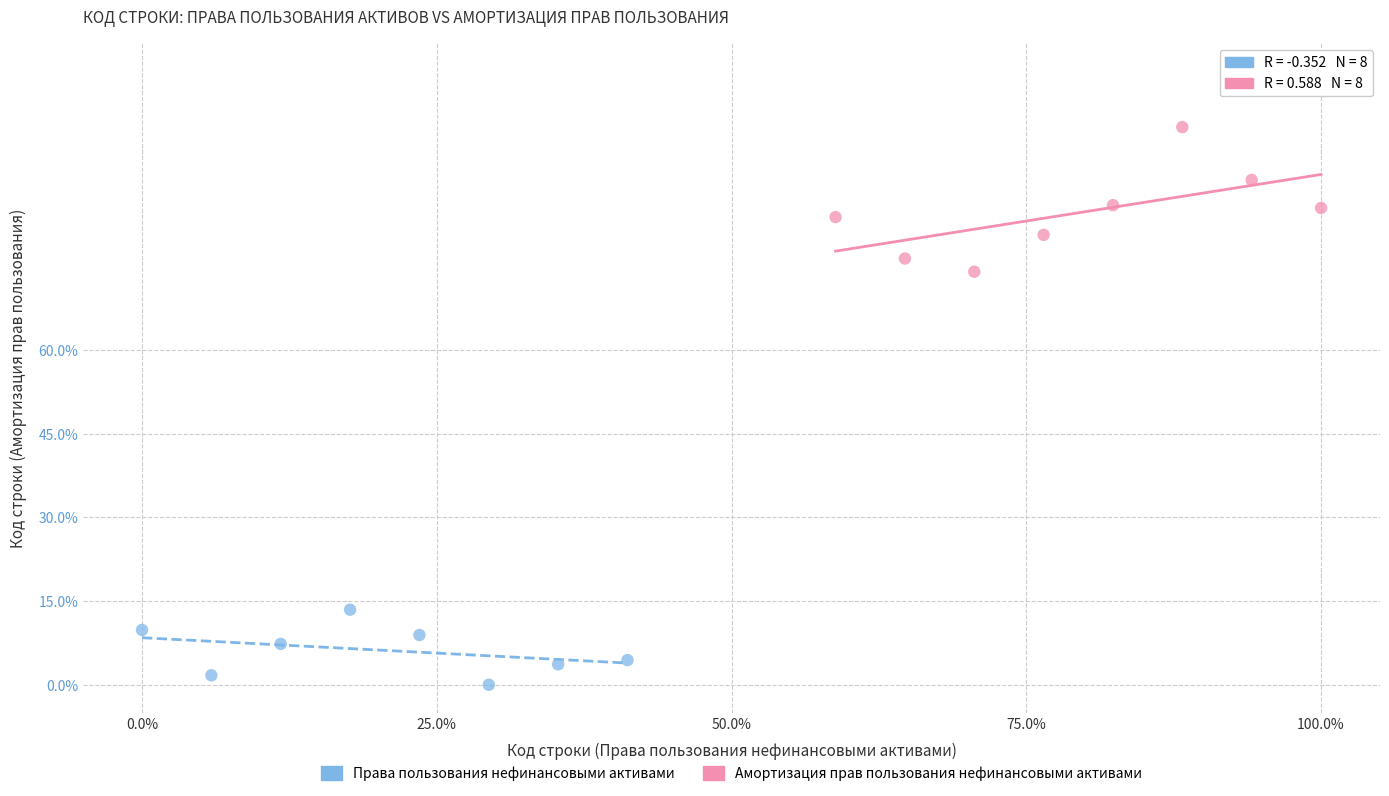

Which series contains the lowest Y value?

Права пользования нефинансовыми активами